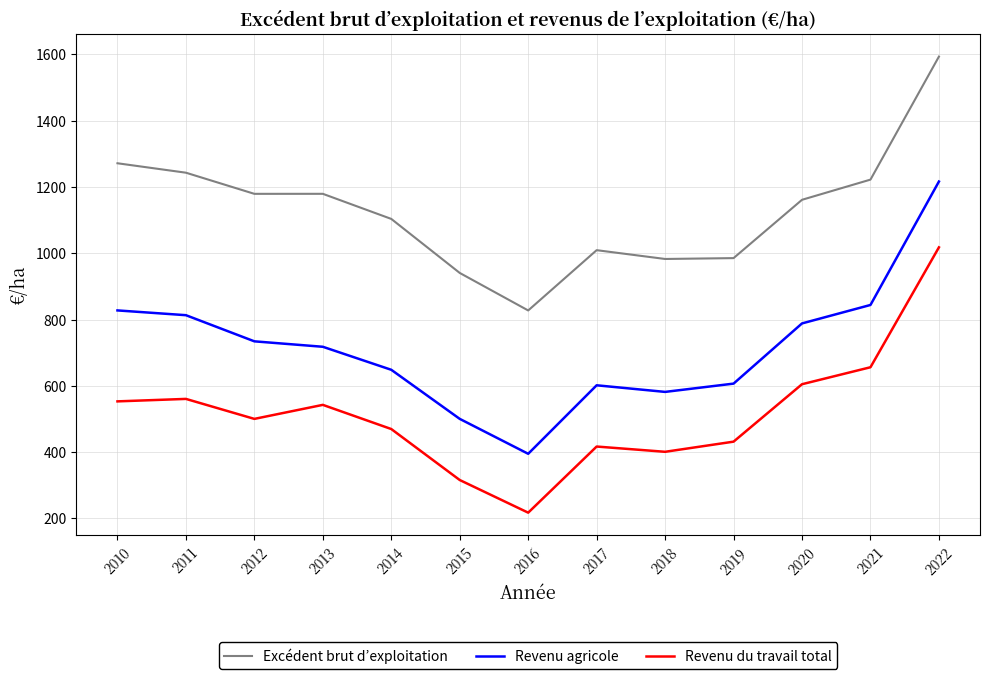

What is the total value across all series at 2018?

1965.2